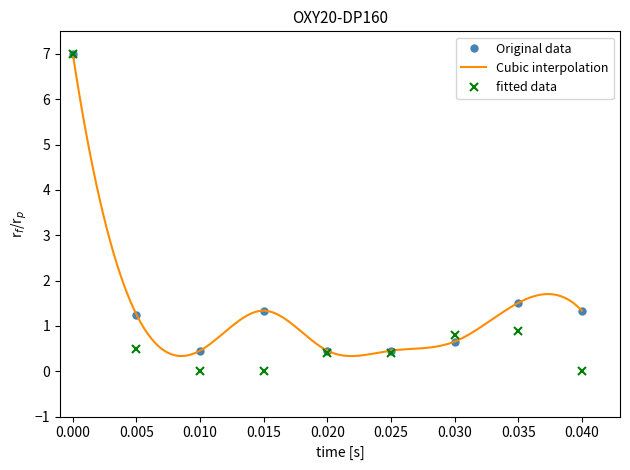

How many data points in Original data are less than 1?

4